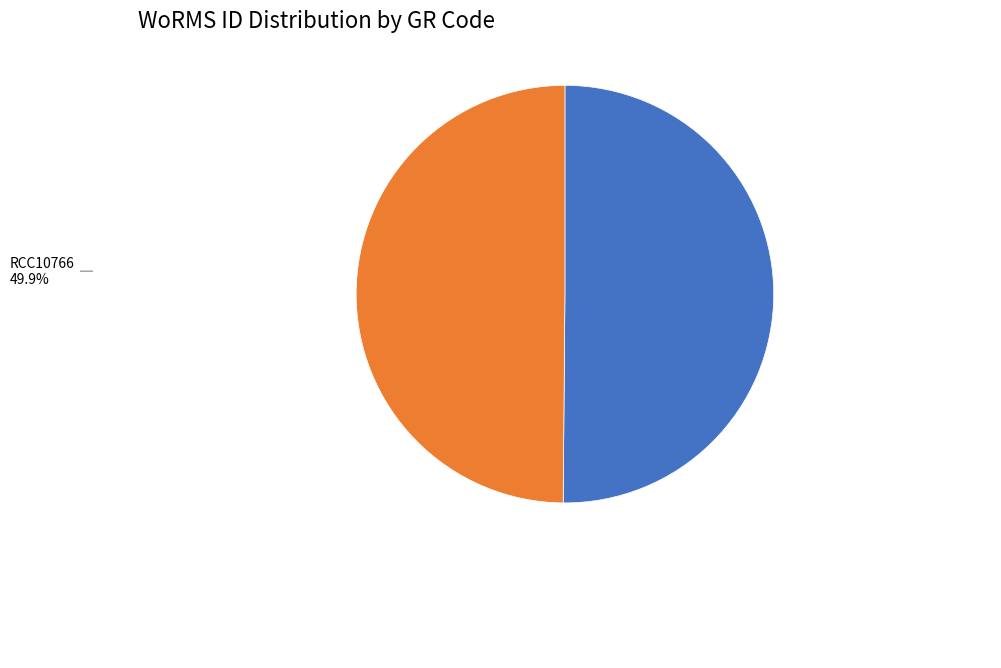

Approximately how many times larger is the value at RCC10357 compared to RCC10766?

1.0